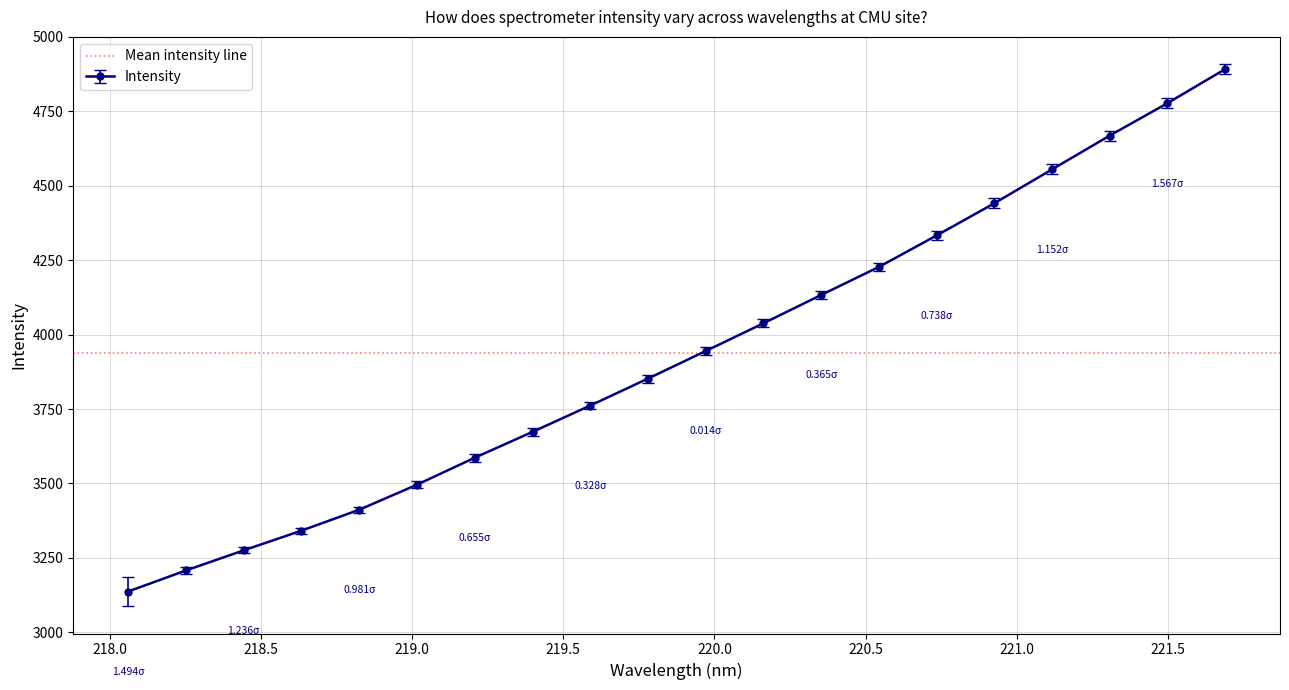

Which label corresponds to the largest value in the chart?

221.6902